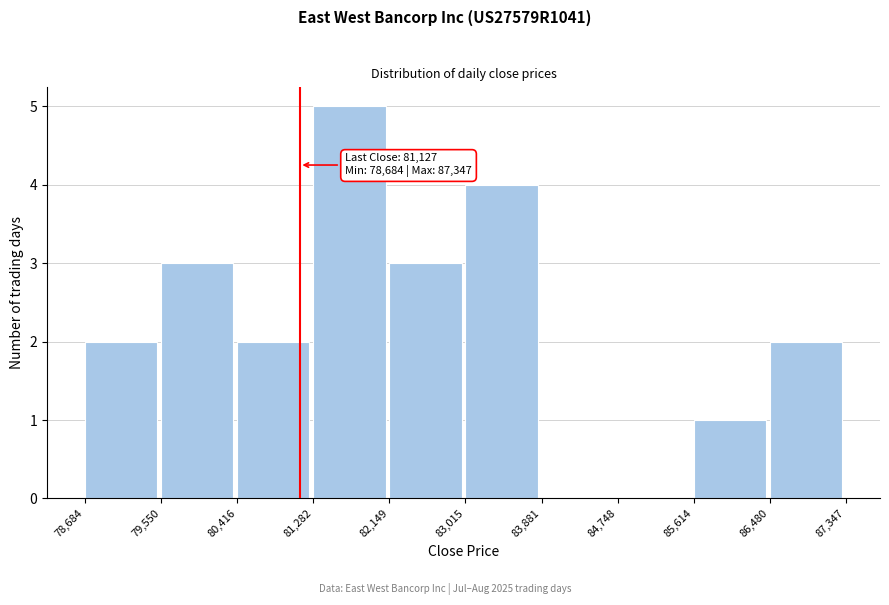

Over which range of the x-axis is the bar tallest?

81,282 to 82,149